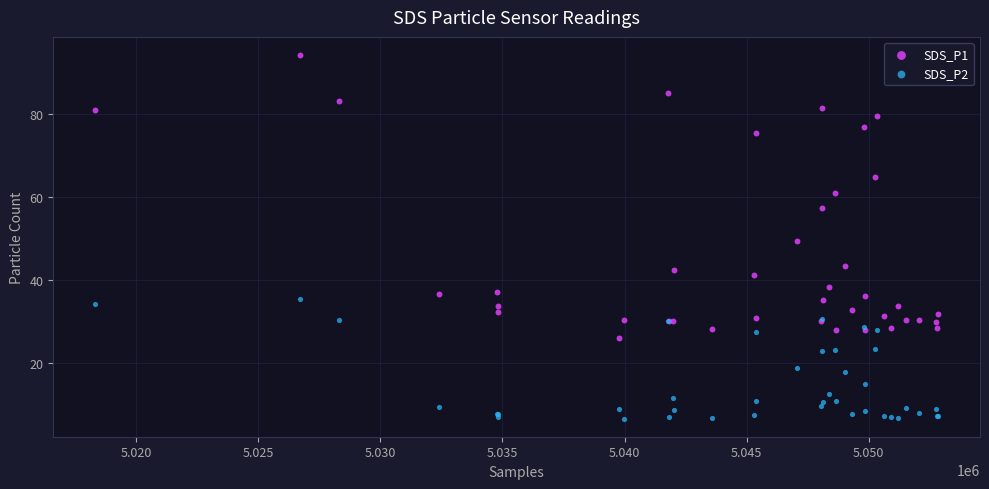

Which series contains the highest Y value?

SDS_P1